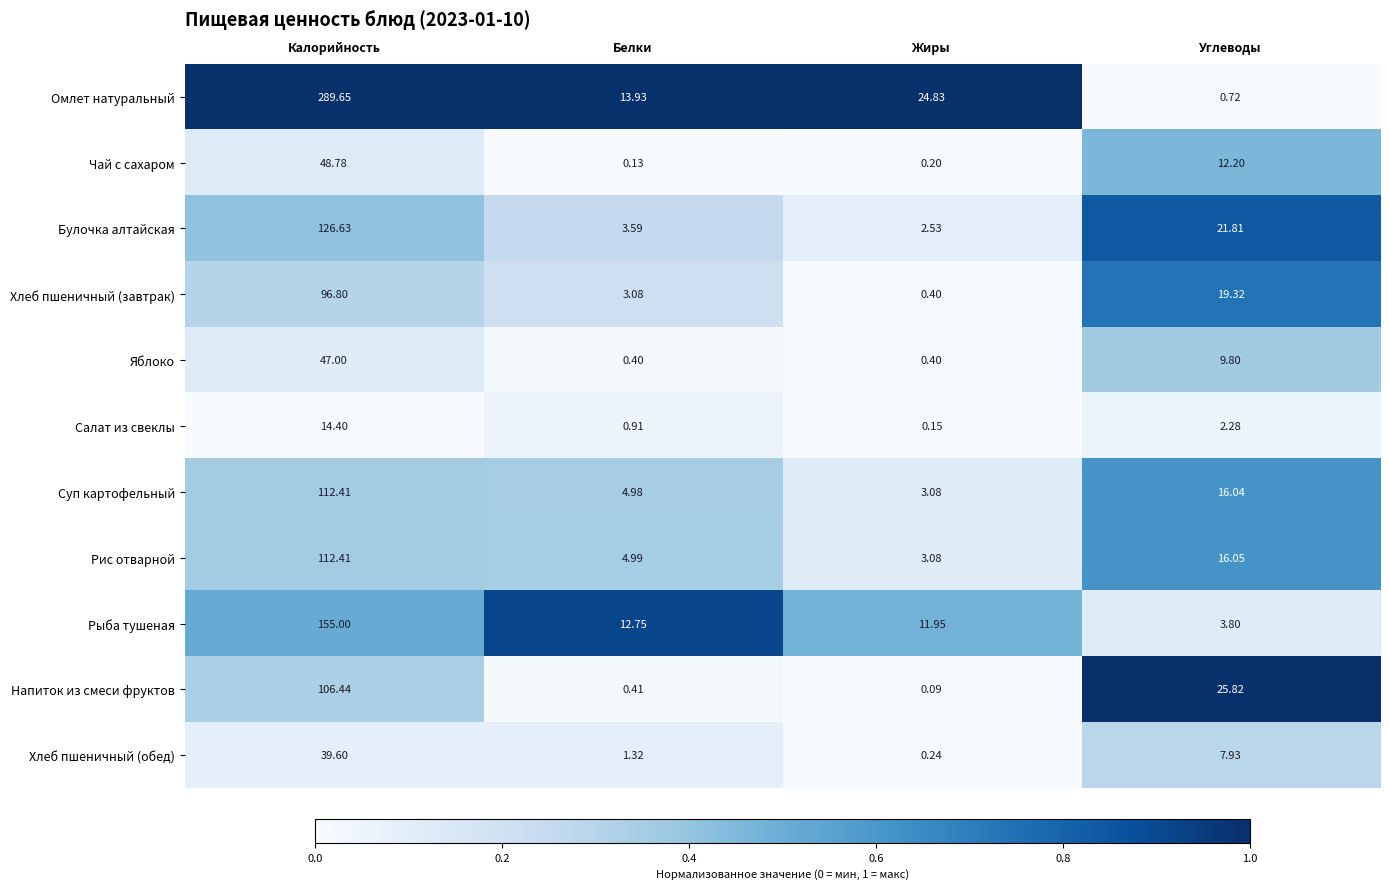

Where does the Напиток из смеси фруктов series first go above 25?

Калорийность